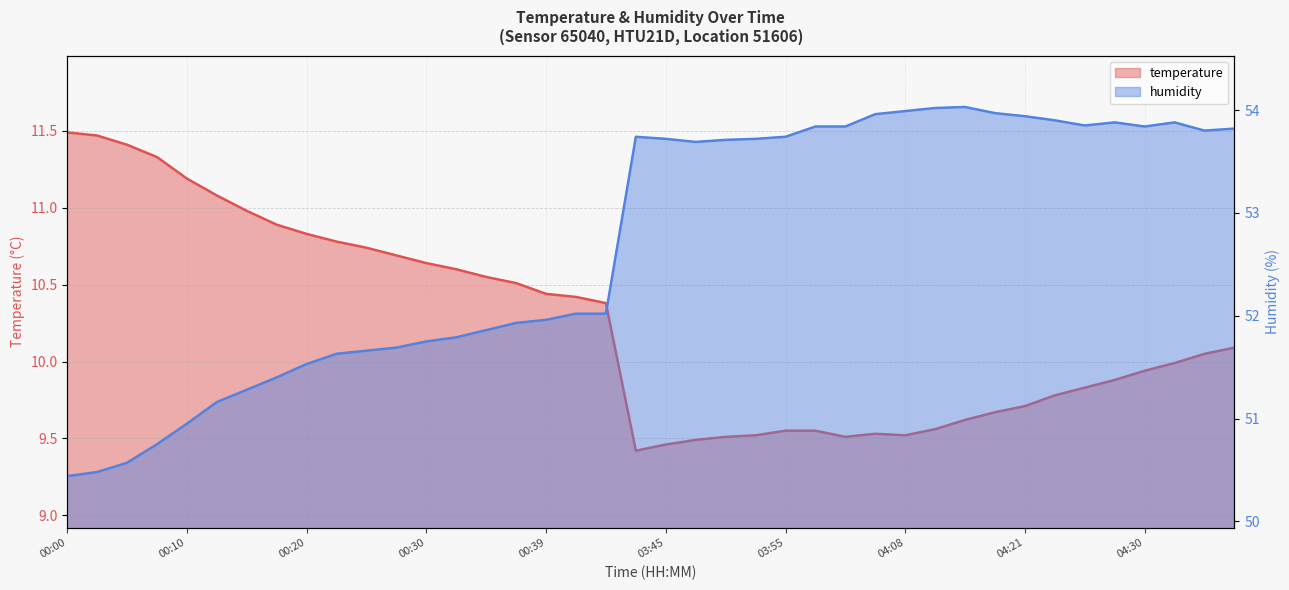

What is the sum of the humidity values at 03:47 and 04:38?

107.5